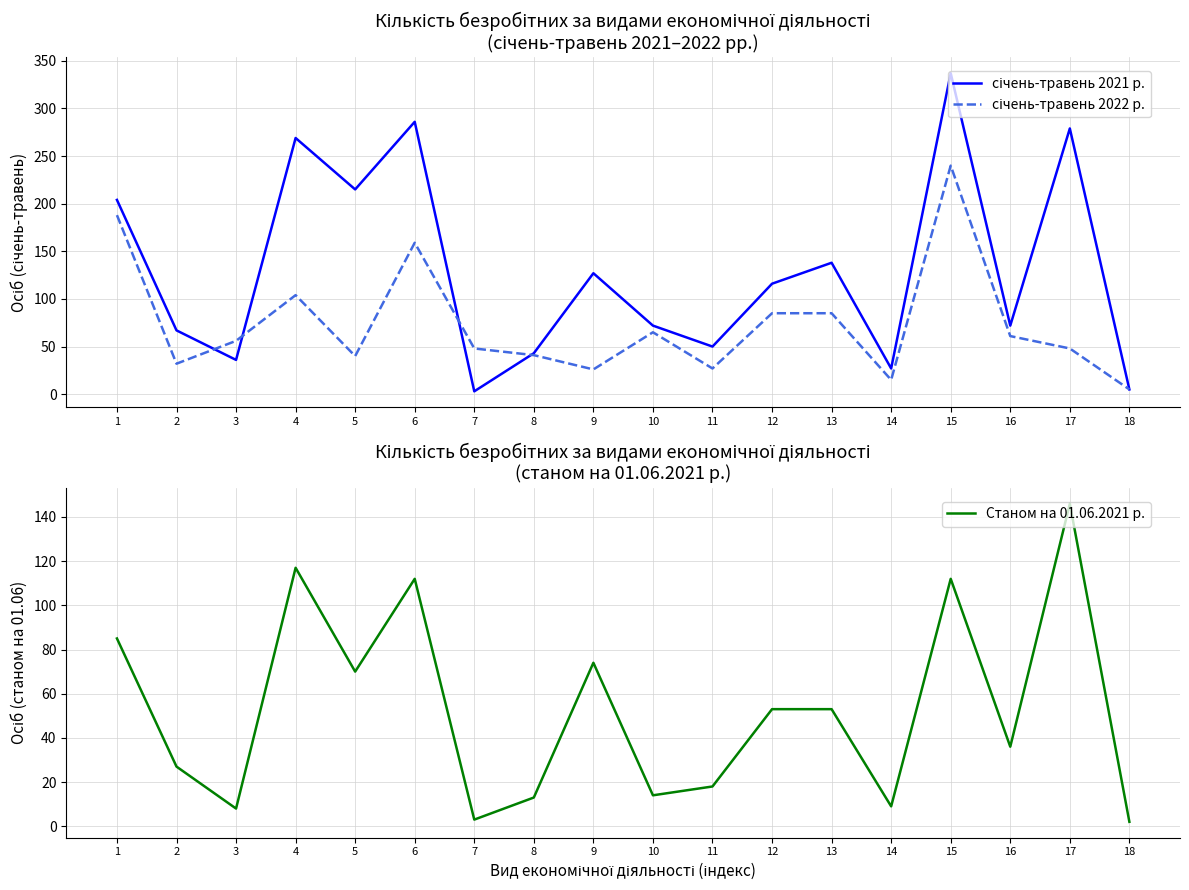

What is the difference between the січень-травень 2022 р. values at 14 and 4?

89